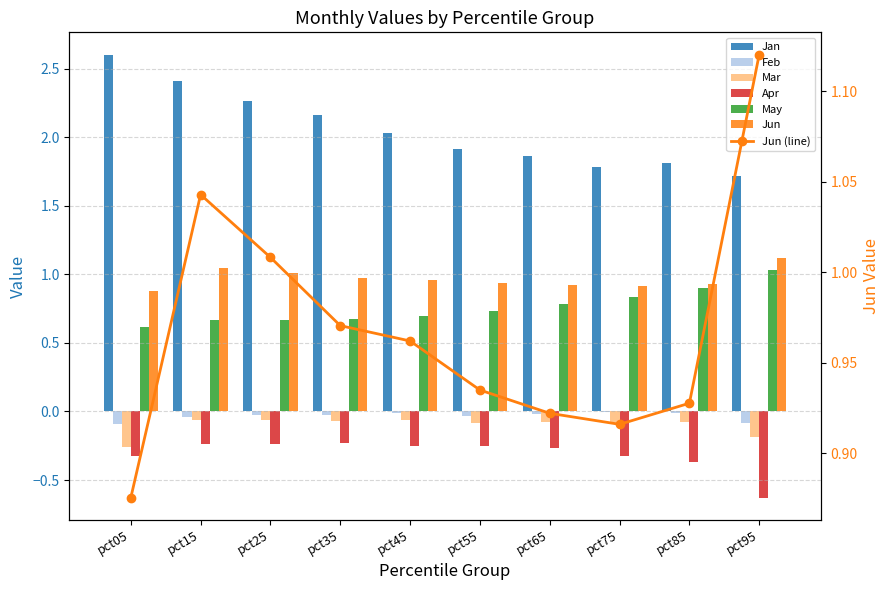

Rank the series by their maximum value, from highest to lowest.

Jan, Jun, May, Feb, Mar, Apr